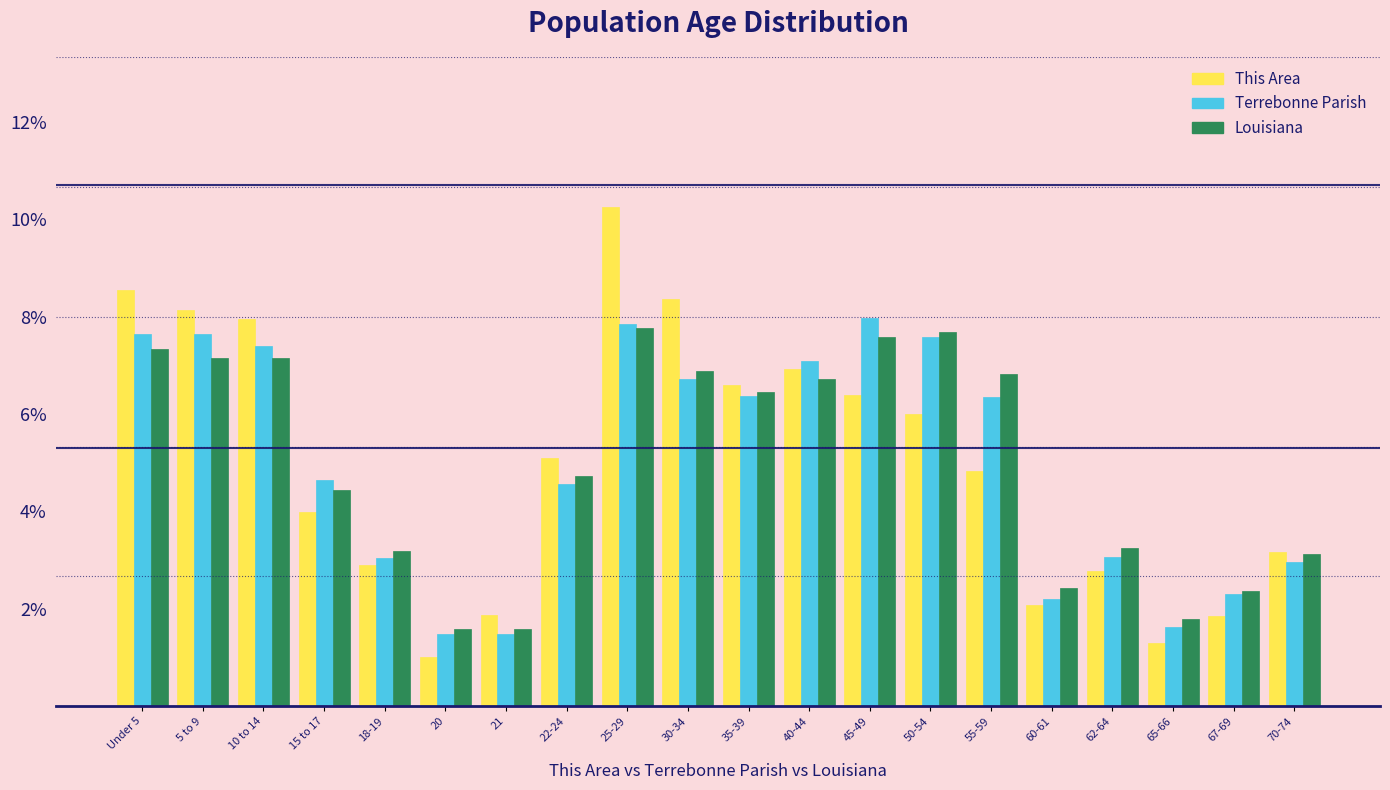

At which category is the sum across all series the highest?

25-29